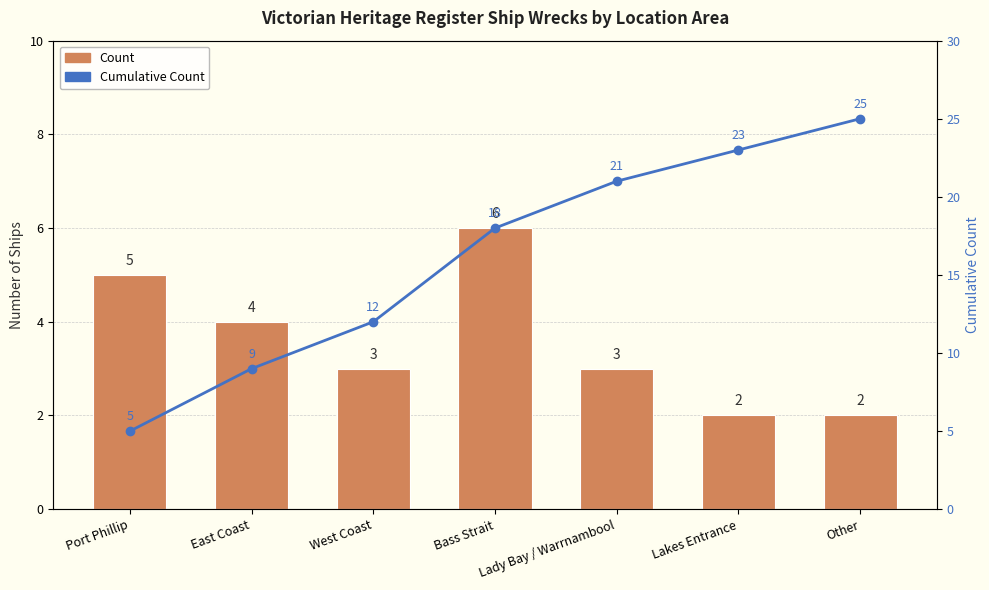

Rank the series by their average value, from lowest to highest.

Count, Cumulative Count